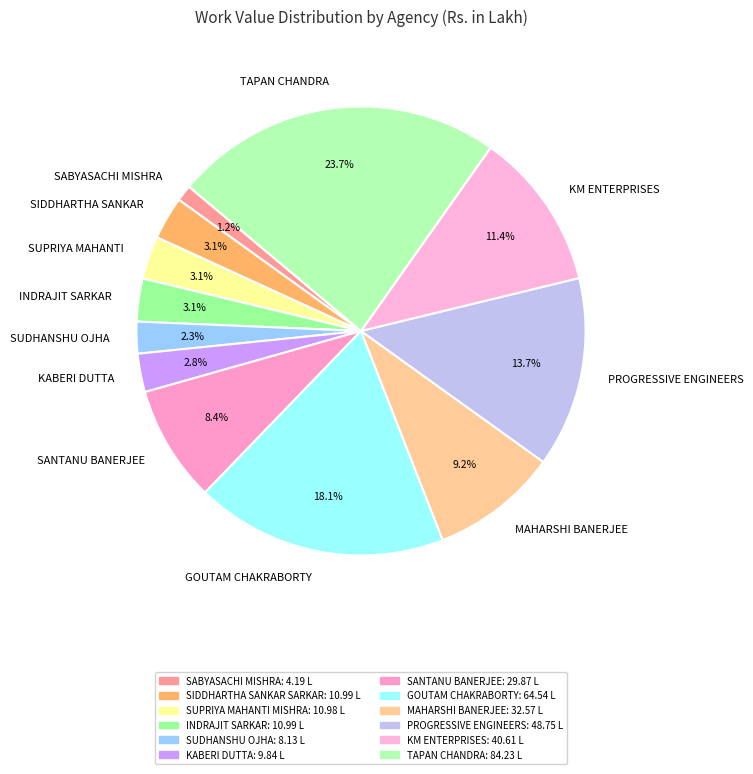

Which has a higher value, SUDHANSHU OJHA or MAHARSHI BANERJEE?

MAHARSHI BANERJEE